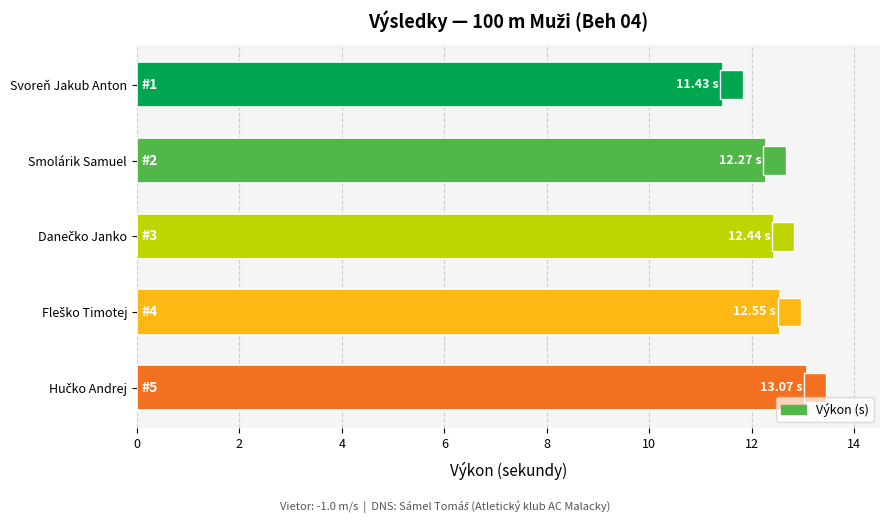

How many bars are there in total?

5